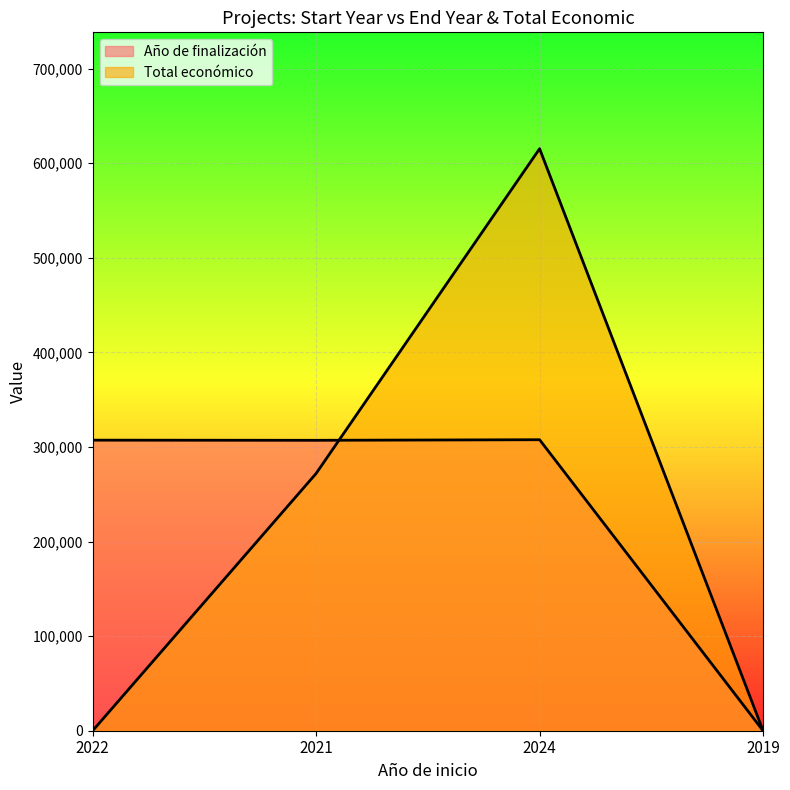

At 2019, list the series in order from smallest to largest.

Año de finalización, Total económico